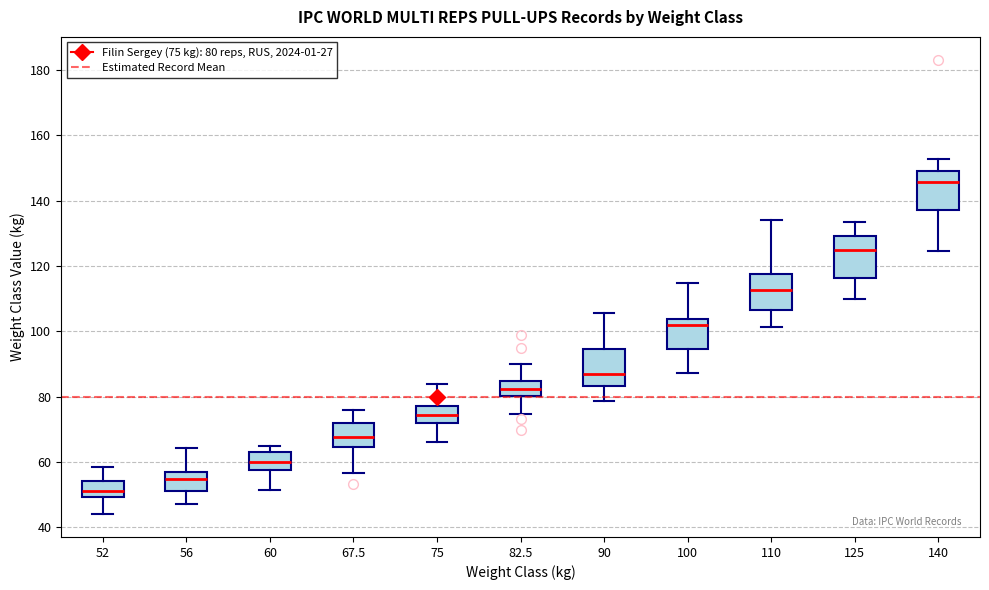

Reading left to right, transcribe this box plot: for each box, give where its median line is, the range the box spans, and where its two whiskers end, as read against the y-axis. The values are not printed on the chart, so give them approximately, as read against the axis.

52: median 52, box 50 to 54, whiskers 44 to 58
56: median 54, box 52 to 56, whiskers 48 to 64
60: median 60, box 58 to 64, whiskers 52 to 66
67.5: median 68, box 64 to 72, whiskers 56 to 76
75: median 74, box 72 to 78, whiskers 66 to 84
82.5: median 82, box 80 to 84, whiskers 74 to 90
90: median 88, box 84 to 94, whiskers 78 to 106
100: median 102, box 94 to 104, whiskers 88 to 114
110: median 112, box 106 to 118, whiskers 102 to 134
125: median 124, box 116 to 130, whiskers 110 to 134
140: median 146, box 138 to 150, whiskers 124 to 152